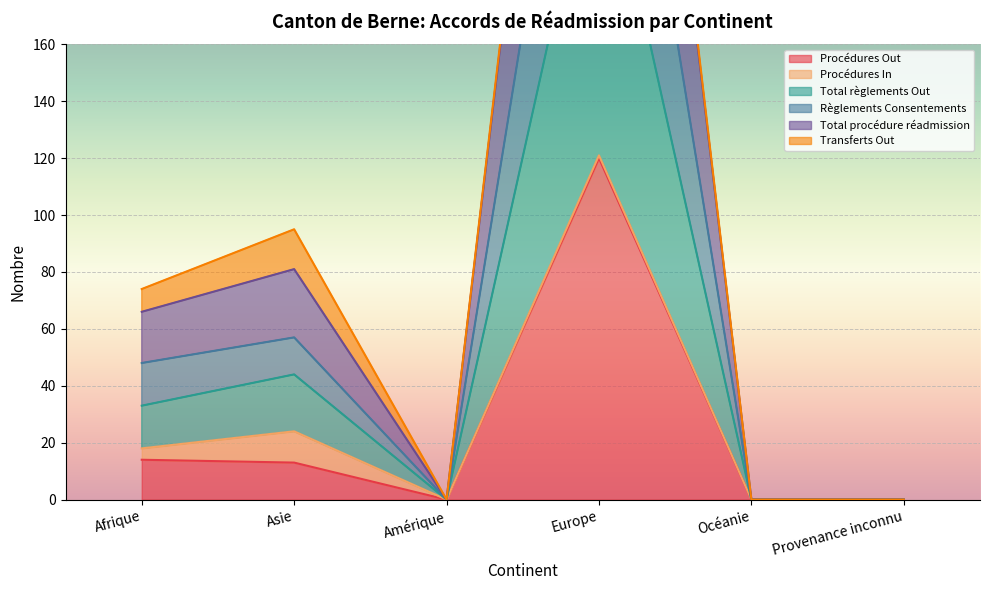

The Total procédure réadmission series shows 69 at Europe. True or false?

False